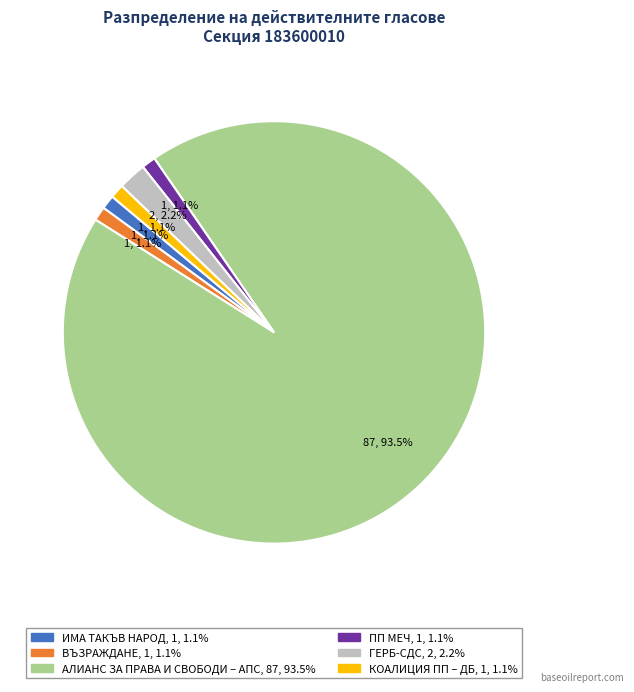

To the nearest percent, what is the average slice percentage?

17%